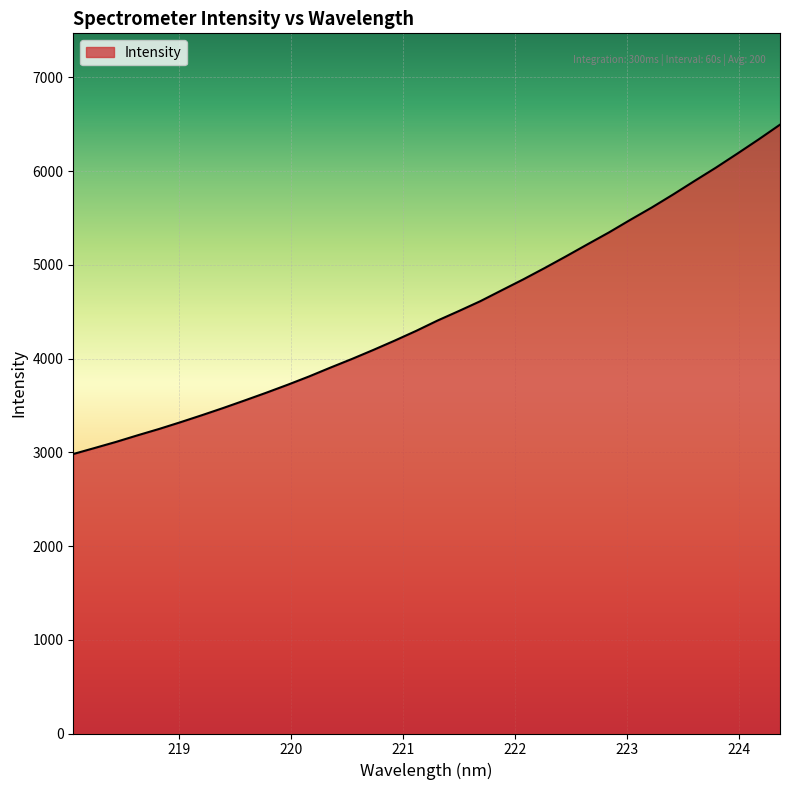

What is the maximum value shown in the chart?

6494.4